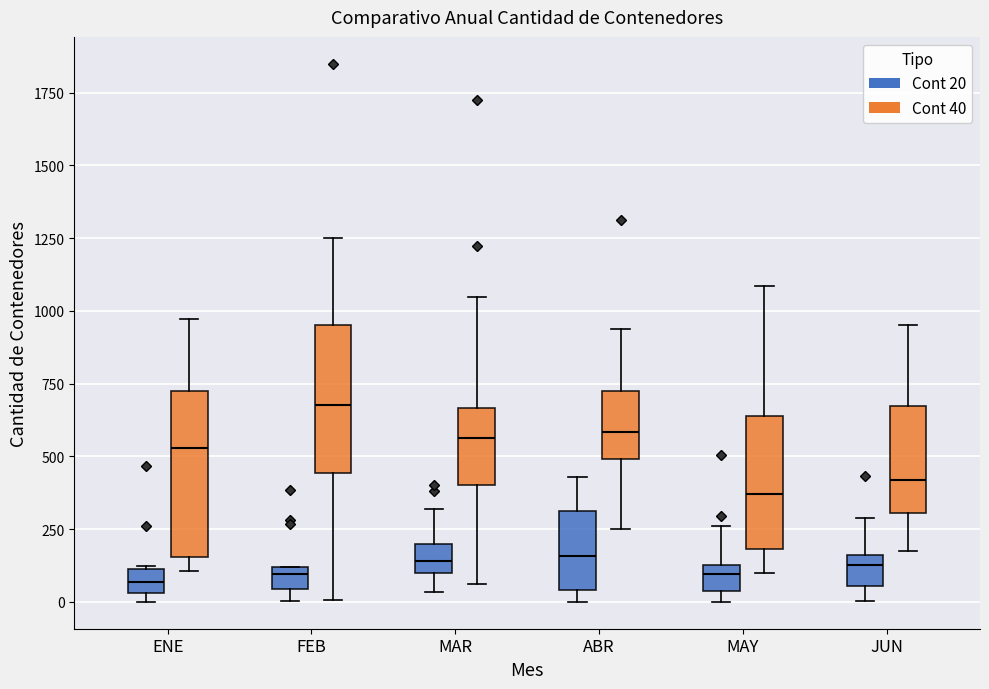

Which box is the tallest, from its lower edge to its upper edge?

ENE (Cont 40)